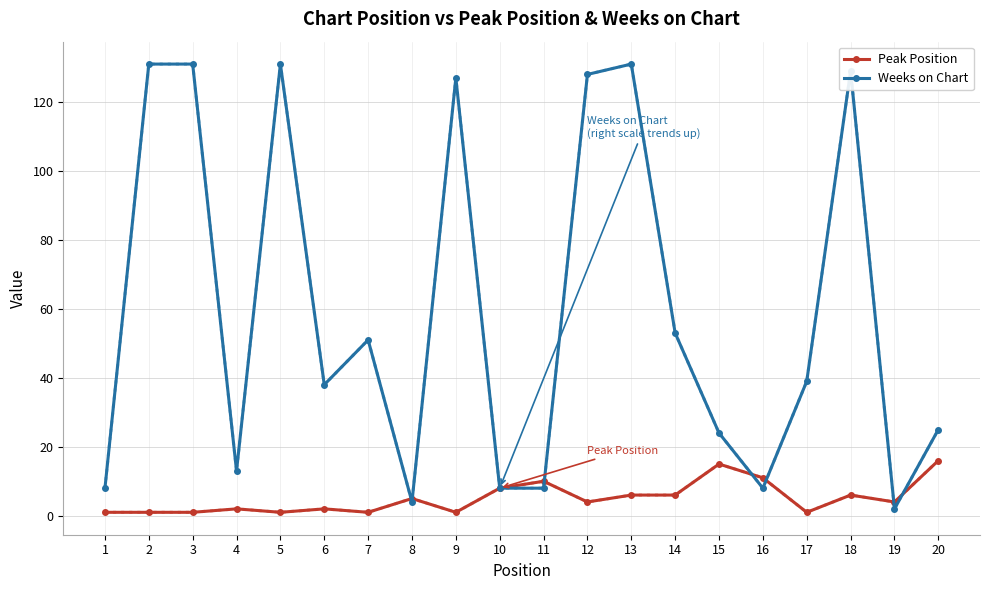

The value of Weeks on Chart (dotted) at 20 is 13. True or false?

False